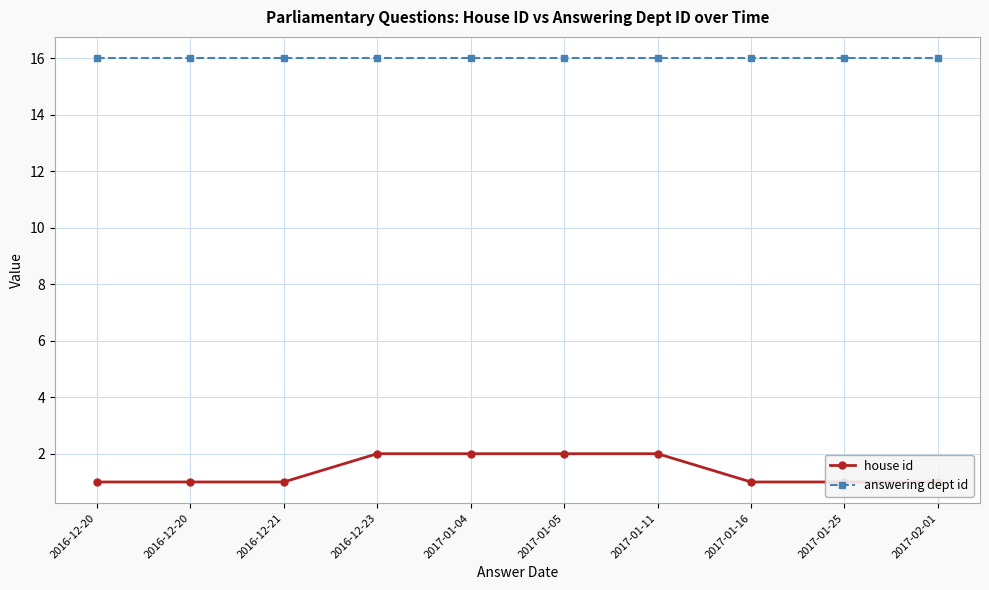

Which series has the widest spread of values?

house id